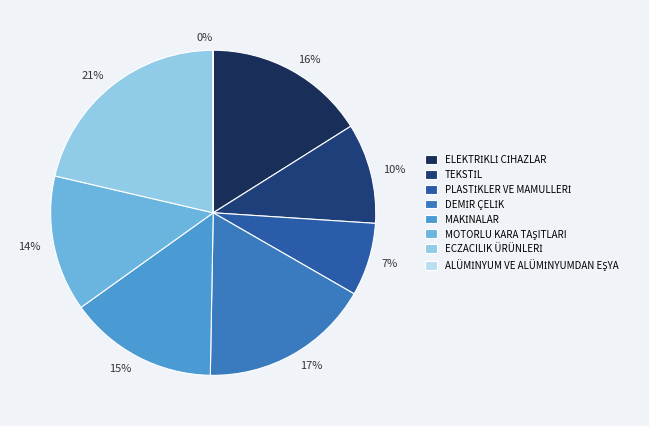

True or false: DEMİR ÇELİK accounts for 8% of the total.

False